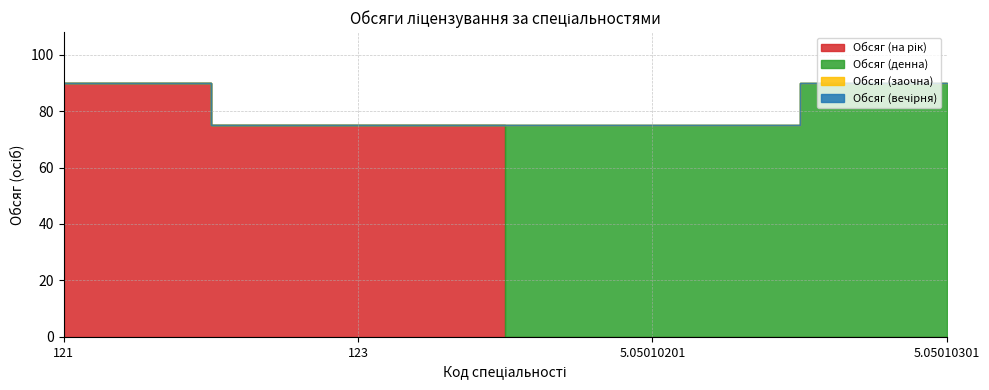

How many series are shown in this chart?

4